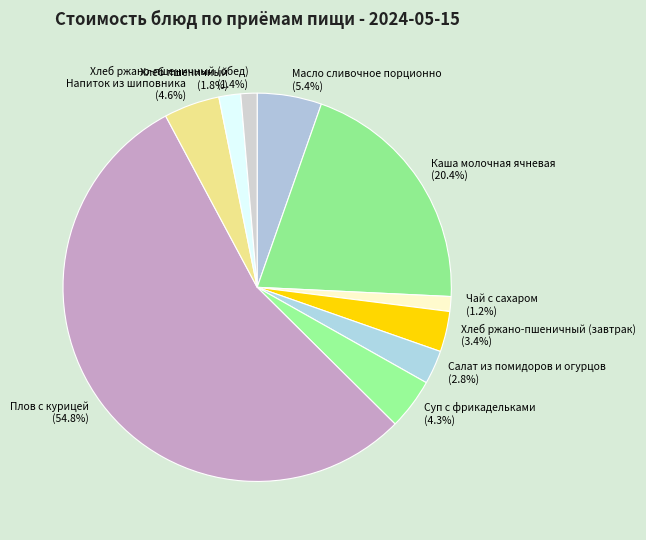

The Каша молочная ячневая slice represents 32% of the pie. True or false?

False